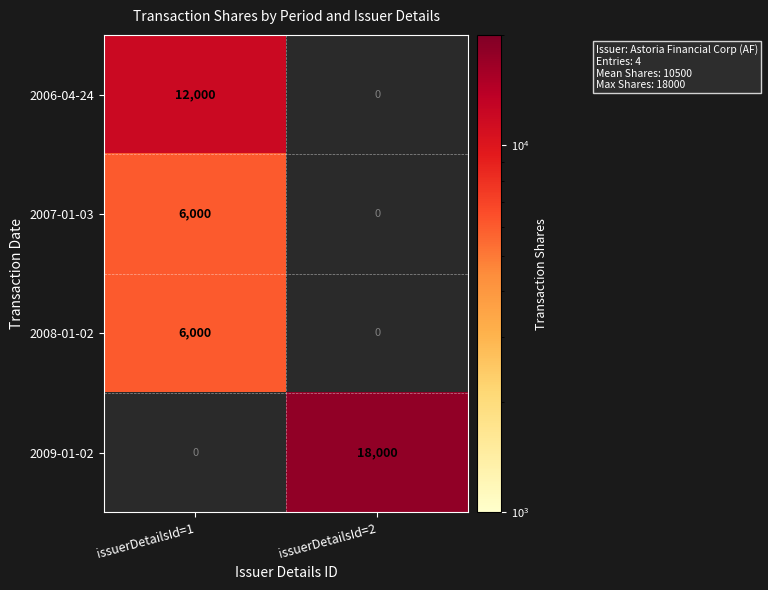

Is the value of 2006-04-24 at issuerDetailsId=1 greater than the value of 2007-01-03 at issuerDetailsId=1?

Yes